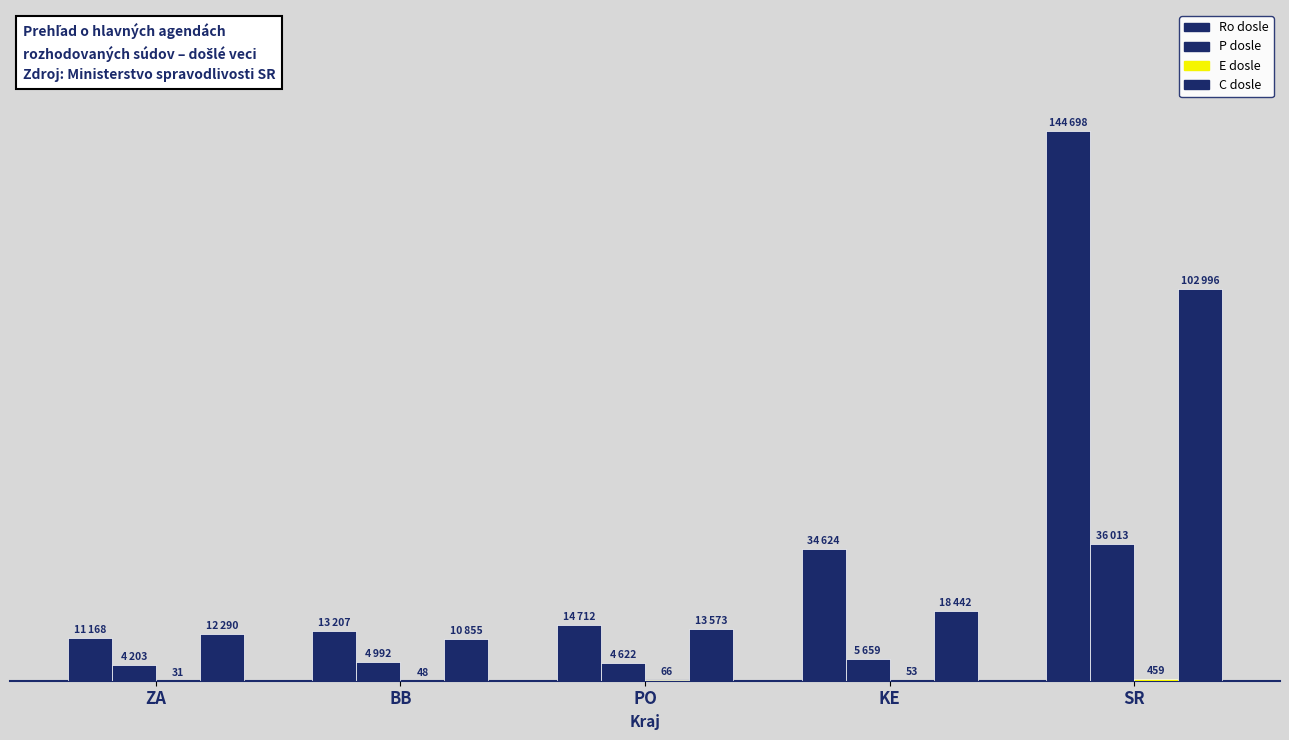

Reading left to right, extract all data points from this chart.

Ro dosle: 11168	13207	14712	34624	144698
P dosle: 4203	4992	4622	5659	36013
E dosle: 31	48	66	53	459
C dosle: 12290	10855	13573	18442	102996